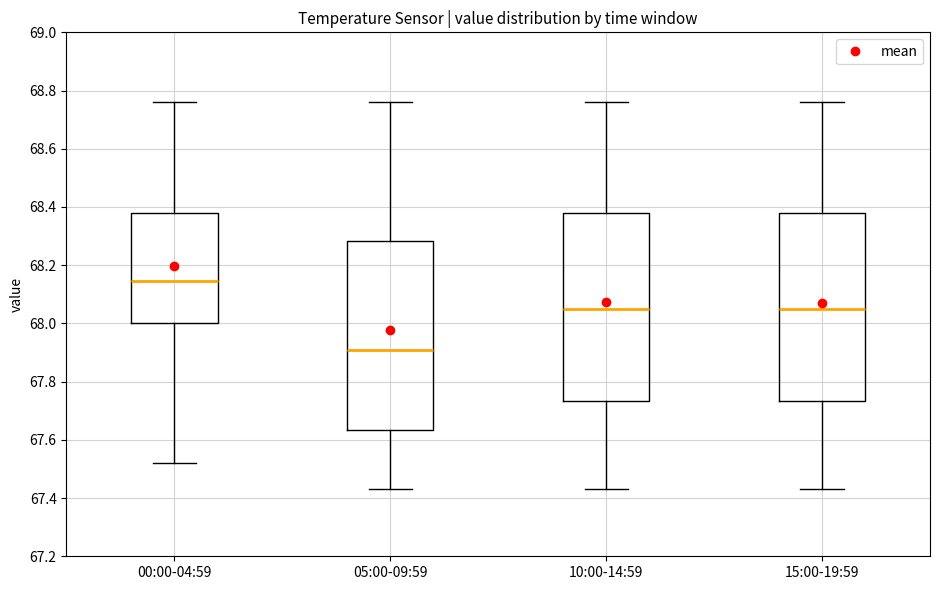

Reading left to right, read every box against the y-axis: the position of its median line, the range the box covers, and the ends of its whiskers. The values are not printed on the chart, so give them approximately, as read against the axis.

00:00-04:59: median 68.14, box 68.00 to 68.38, whiskers 67.52 to 68.76
05:00-09:59: median 67.92, box 67.64 to 68.28, whiskers 67.44 to 68.76
10:00-14:59: median 68.06, box 67.74 to 68.38, whiskers 67.44 to 68.76
15:00-19:59: median 68.06, box 67.74 to 68.38, whiskers 67.44 to 68.76